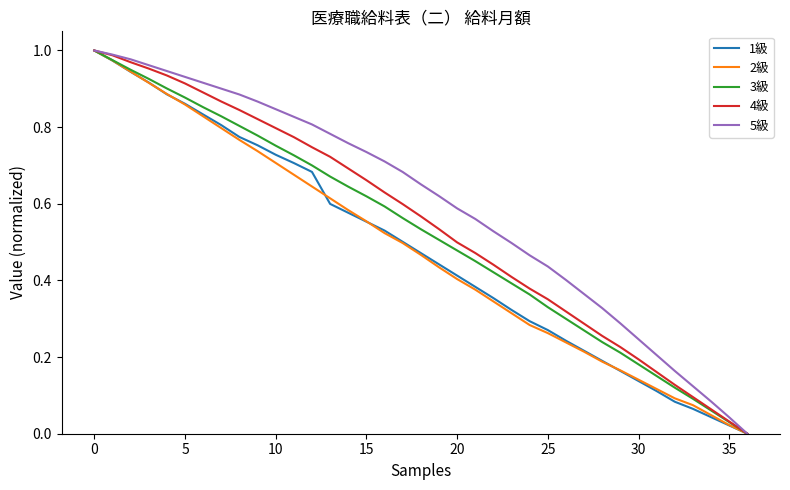

True or false: 4級 has more than 2 interior local peaks.

False